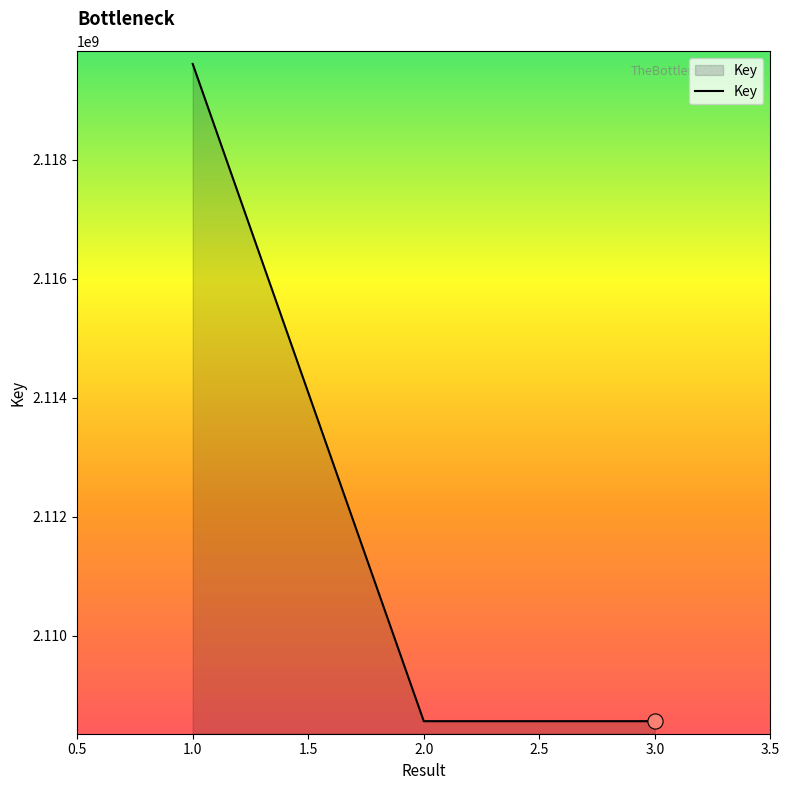

Approximately how many times larger is the value at 3.0 compared to 2.0?

1.0